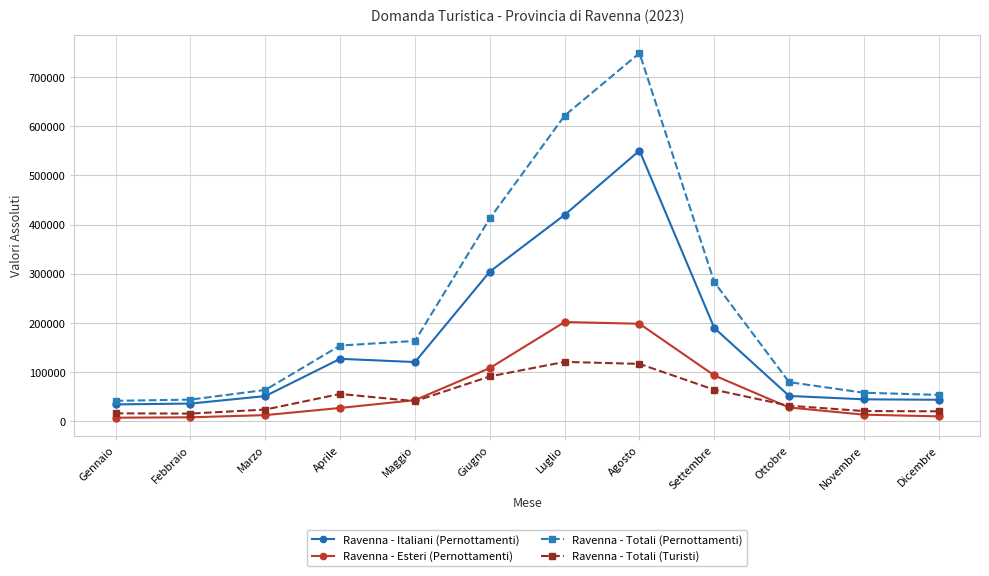

What is the label of the 3rd point from the right?

Ottobre